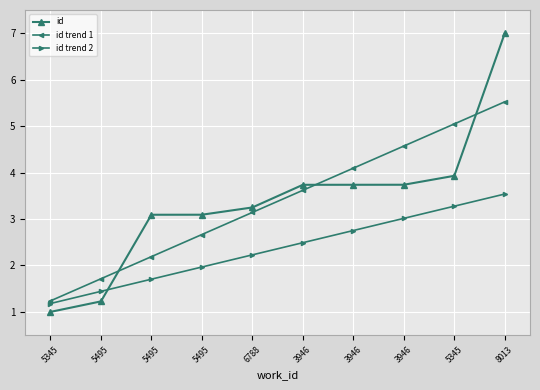

Read the id trend 2 value at 5345.

1.2